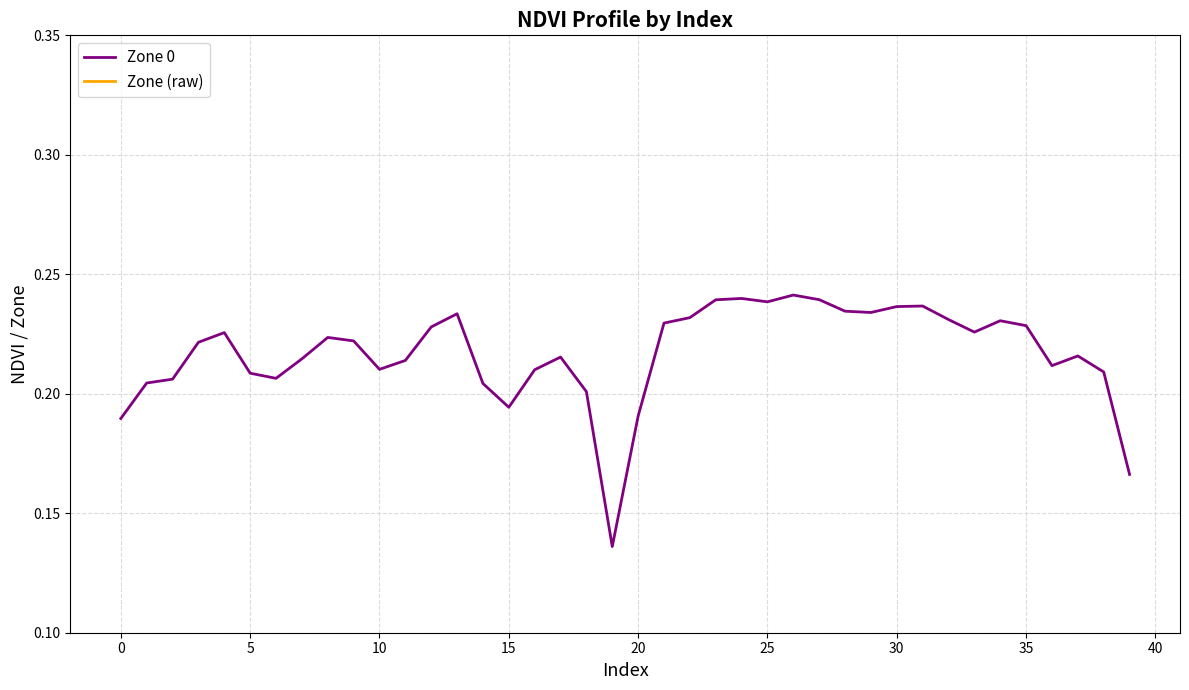

Count the number of categories in the chart.

40